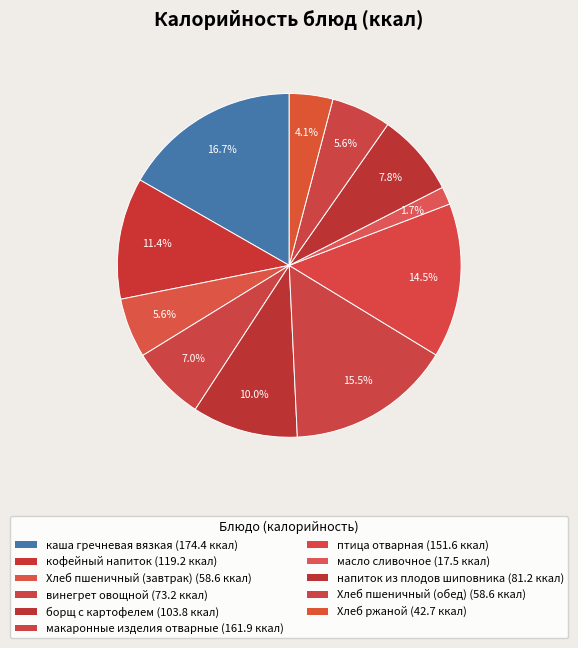

Rank the categories by value from highest to lowest.

каша гречневая вязкая, макаронные изделия отварные, птица отварная, кофейный напиток, борщ с картофелем, напиток из плодов шиповника, винегрет овощной, Хлеб пшеничный (завтрак), Хлеб пшеничный (обед), Хлеб ржаной, масло сливочное